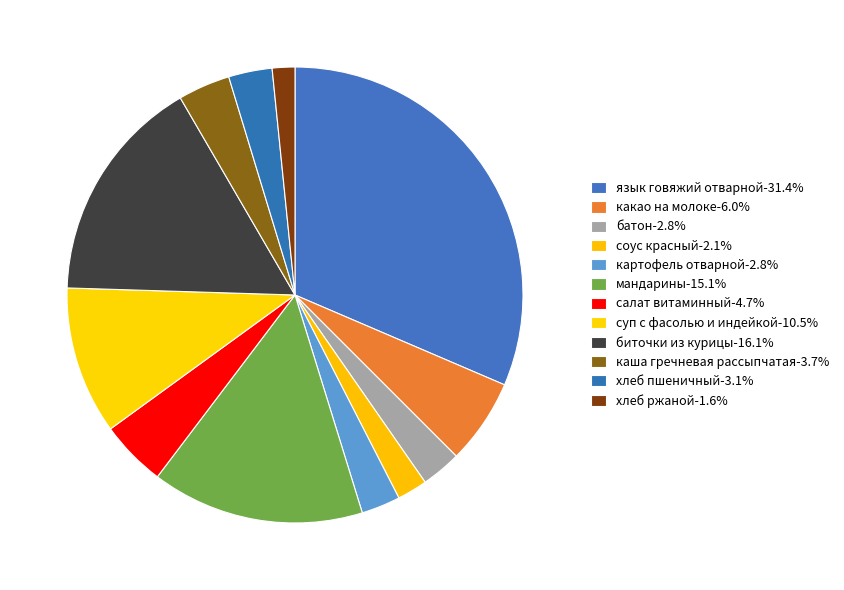

Is there a majority slice in this chart?

No